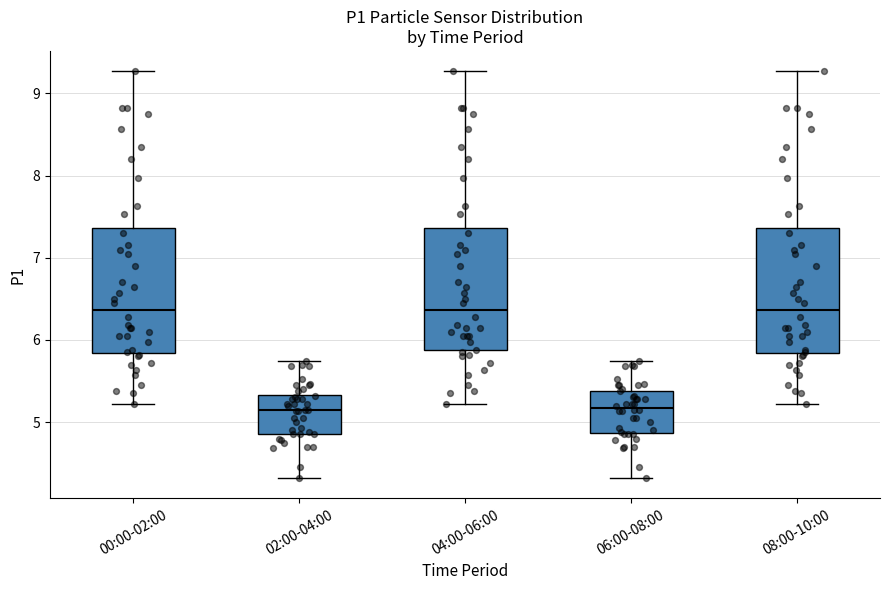

Reading left to right, read every box against the y-axis: the position of its median line, the range the box covers, and the ends of its whiskers. The values are not printed on the chart, so give them approximately, as read against the axis.

00:00-02:00: median 6.4, box 5.8 to 7.4, whiskers 5.2 to 9.3
02:00-04:00: median 5.2, box 4.9 to 5.3, whiskers 4.3 to 5.8
04:00-06:00: median 6.4, box 5.9 to 7.4, whiskers 5.2 to 9.3
06:00-08:00: median 5.2, box 4.9 to 5.4, whiskers 4.3 to 5.8
08:00-10:00: median 6.4, box 5.8 to 7.4, whiskers 5.2 to 9.3